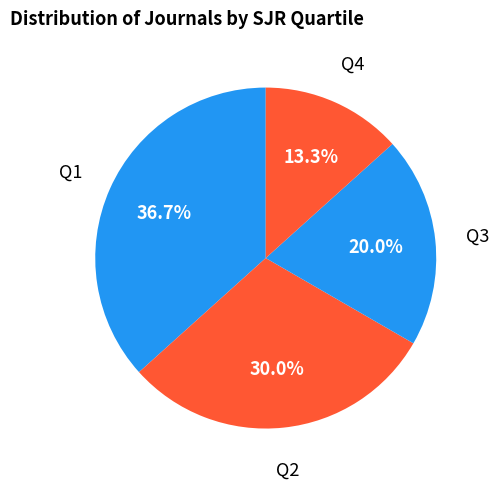

Count the number of slices in the pie.

4